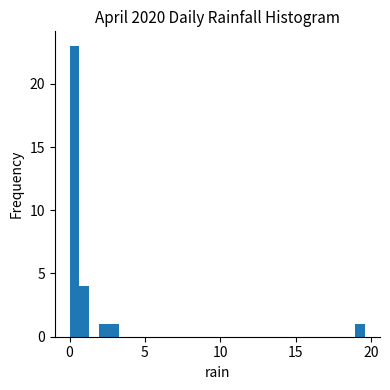

Read against the x-axis, roughly where is the centre of the tallest bar?

0.5